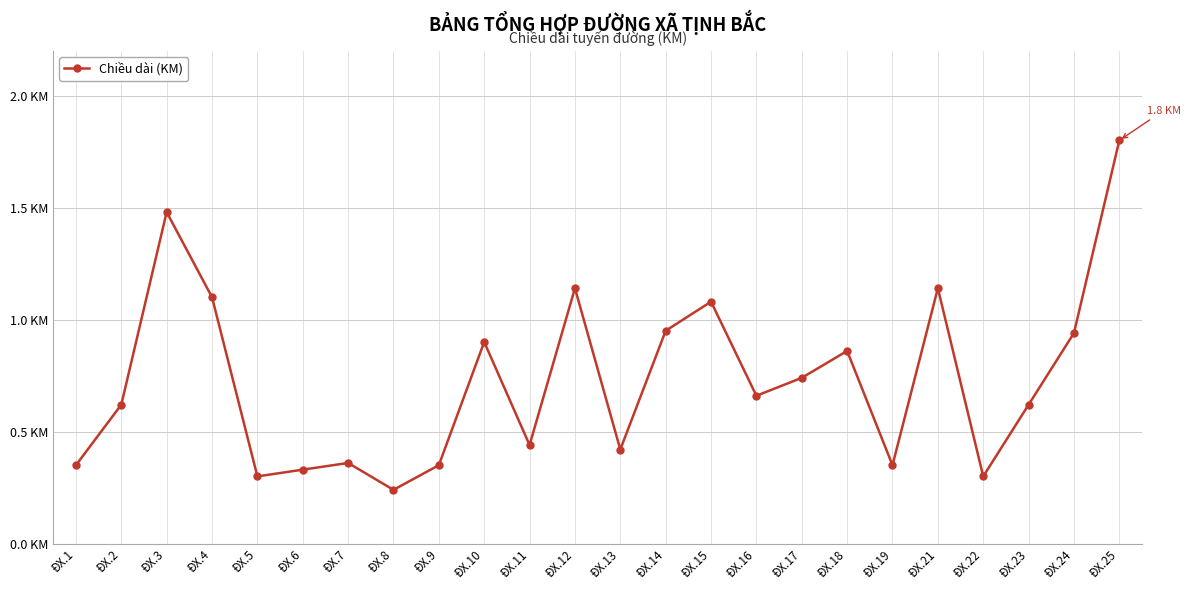

What is the difference between the maximum and second lowest values?

1.5